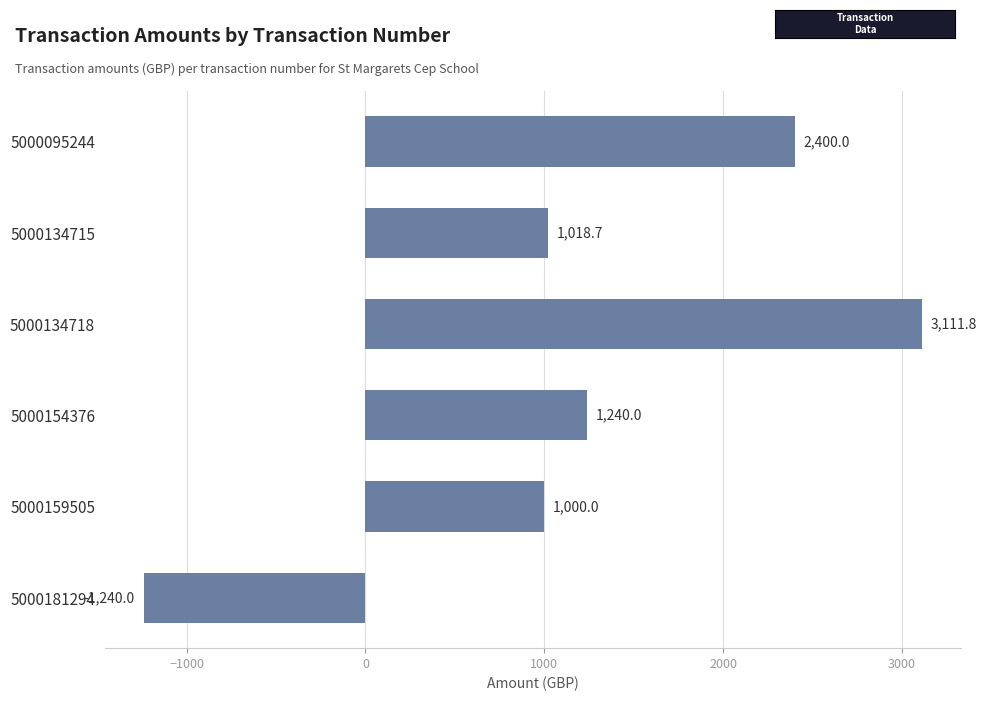

Reading top to bottom, extract all data points from this chart.

5000095244=2400.0	5000134715=1018.7	5000134718=3111.8	5000154376=1240.0	5000159505=1000.0	5000181294=-1240.0